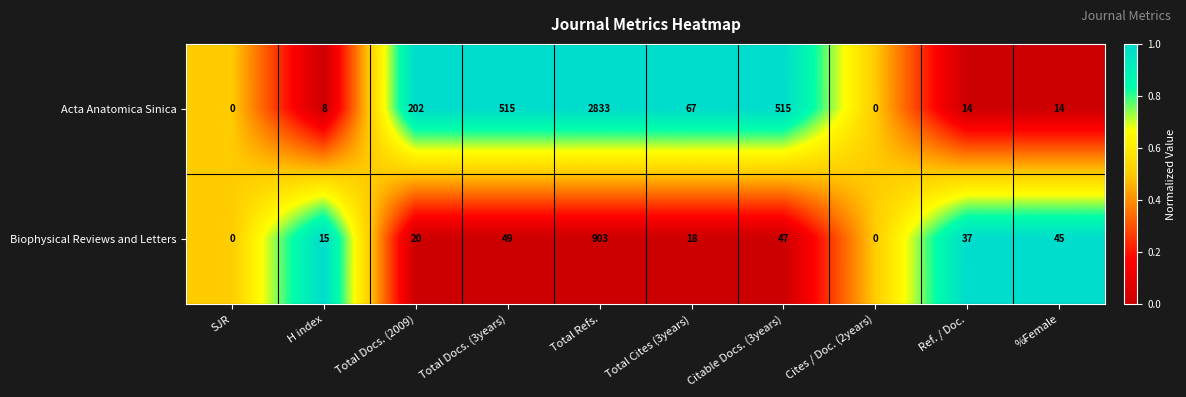

What is the maximum value for Acta Anatomica Sinica?

2833